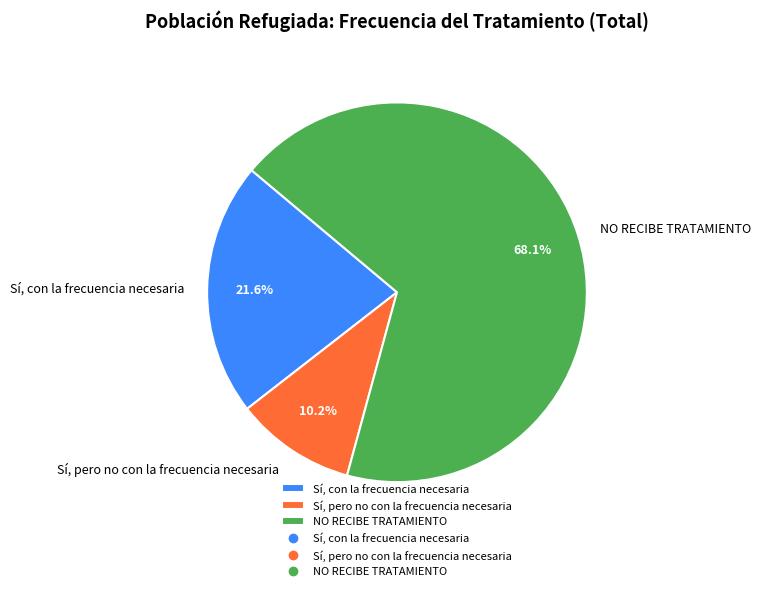

Is there a majority slice in this chart?

Yes